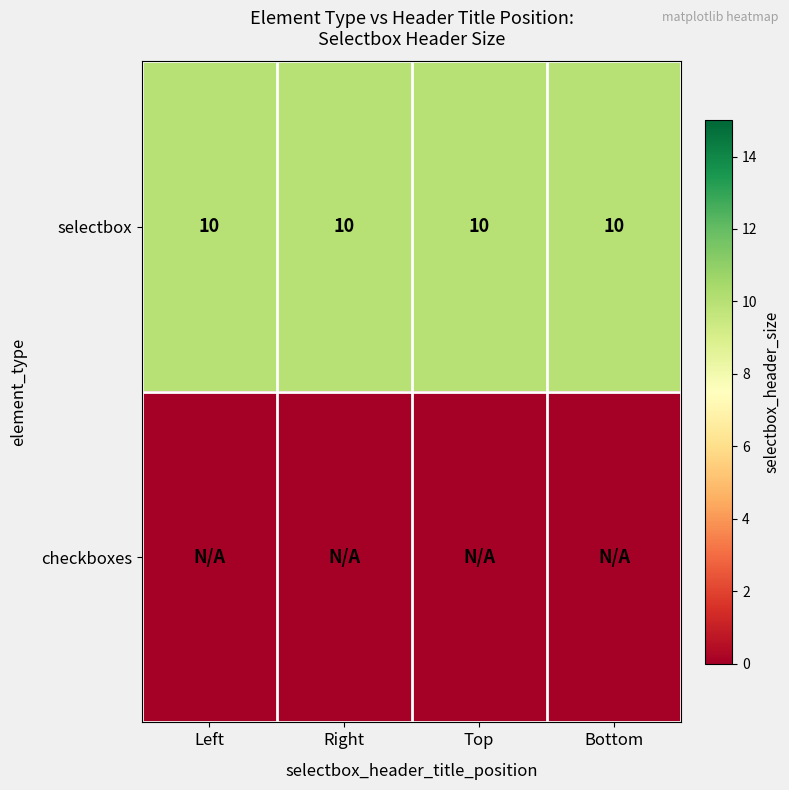

Is it true that selectbox equals 10 at Bottom?

True